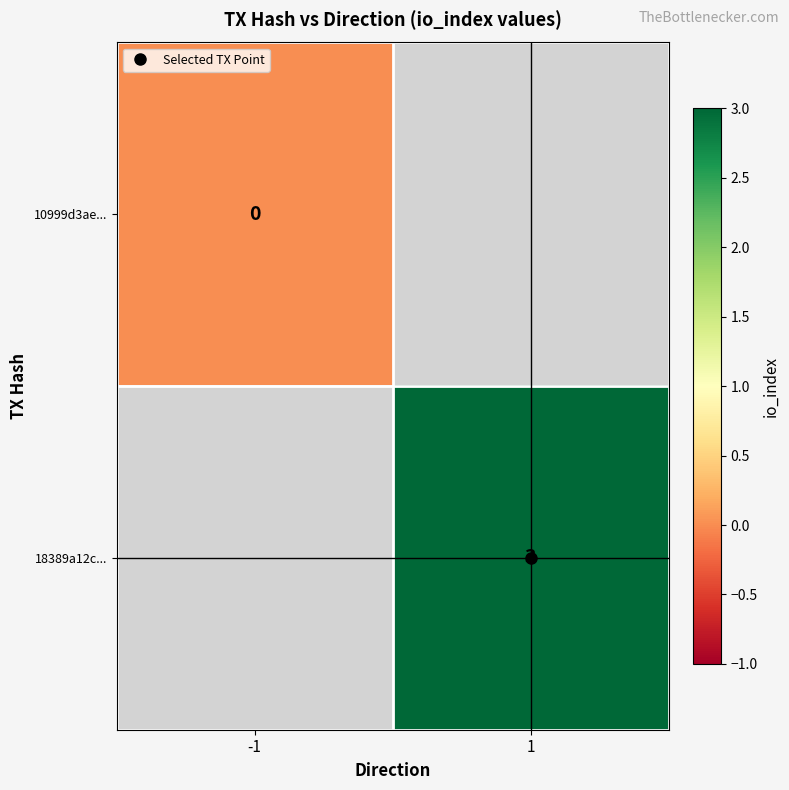

List the labels in order of 18389a12c... value, smallest first.

-1, 1